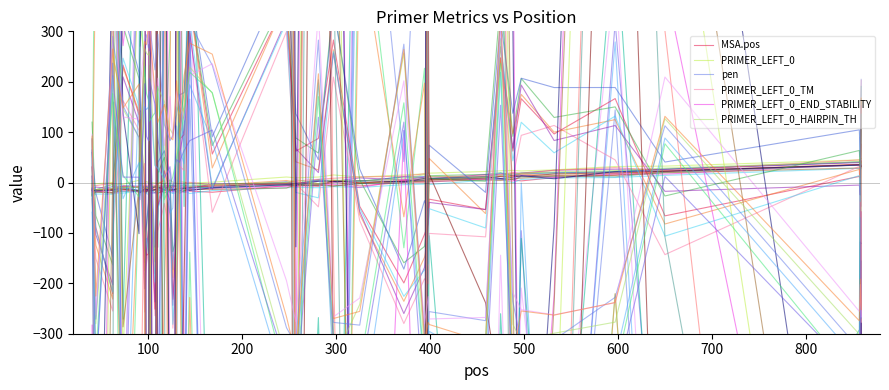

How many values in the MSA.pos series are below -12?

21